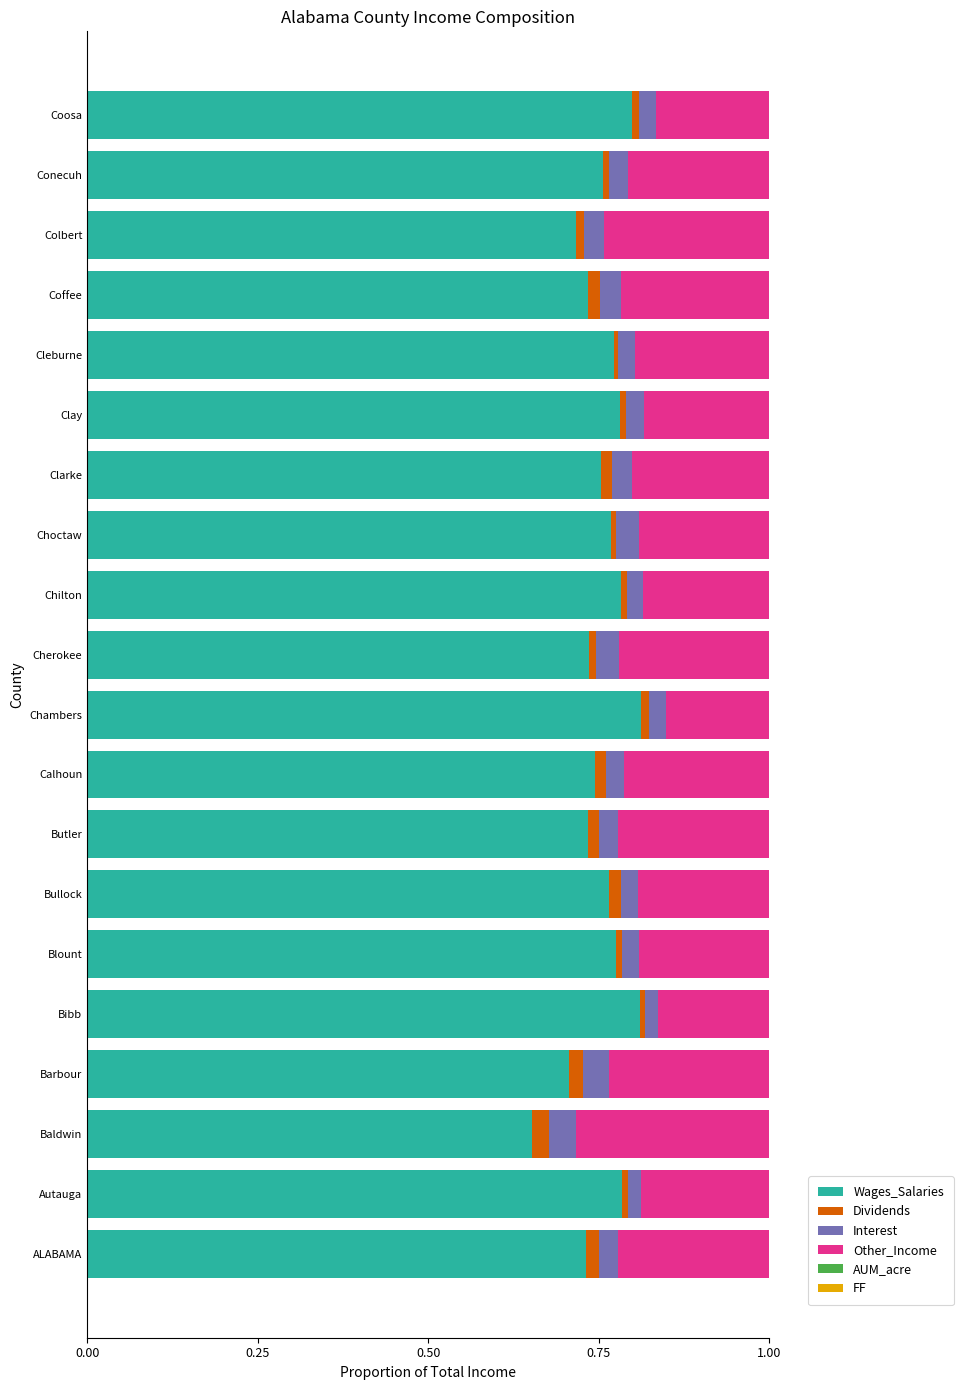

The value of Wages_Salaries at Clarke is 1.3. True or false?

False